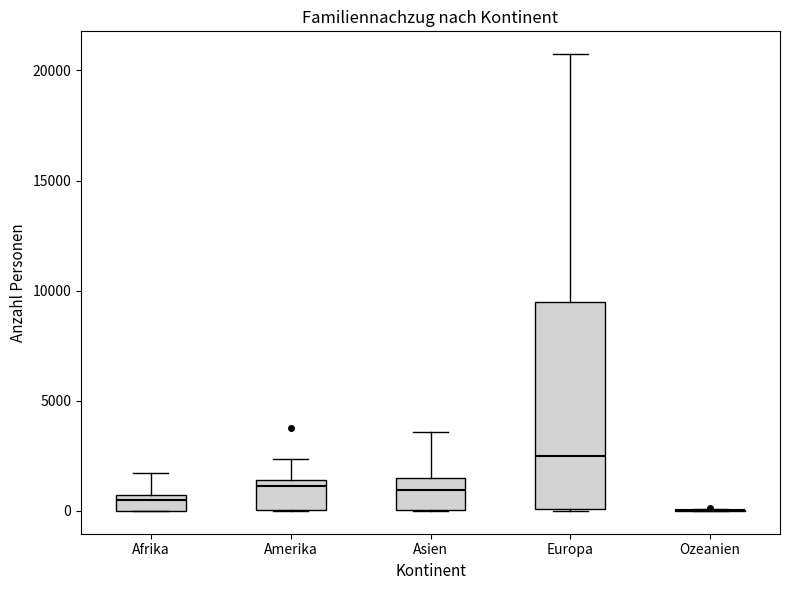

Which box is the tallest, from its lower edge to its upper edge?

Europa